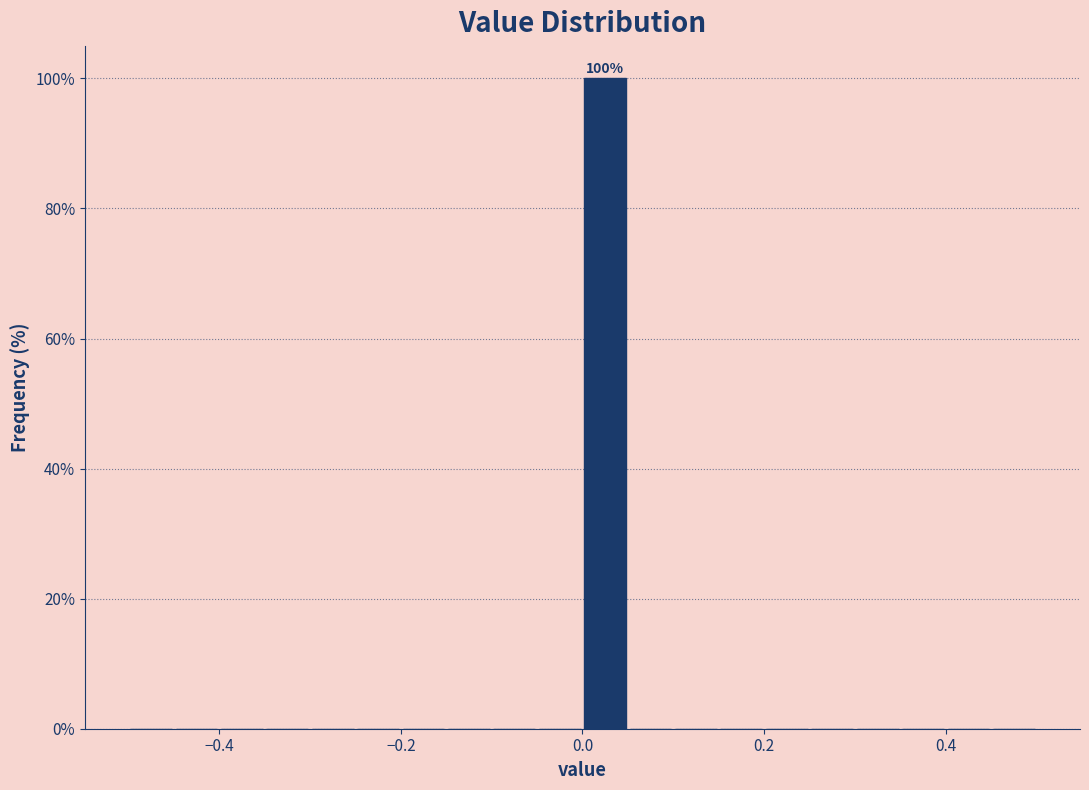

Read against the x-axis, roughly where is the centre of the tallest bar?

0.02